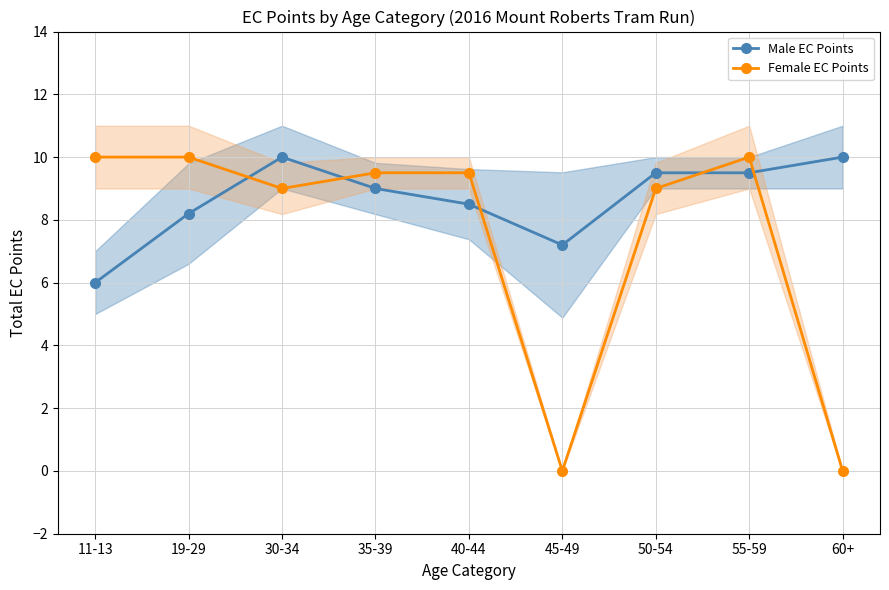

Between 40-44 and 45-49, which series saw the biggest shift?

Female EC Points